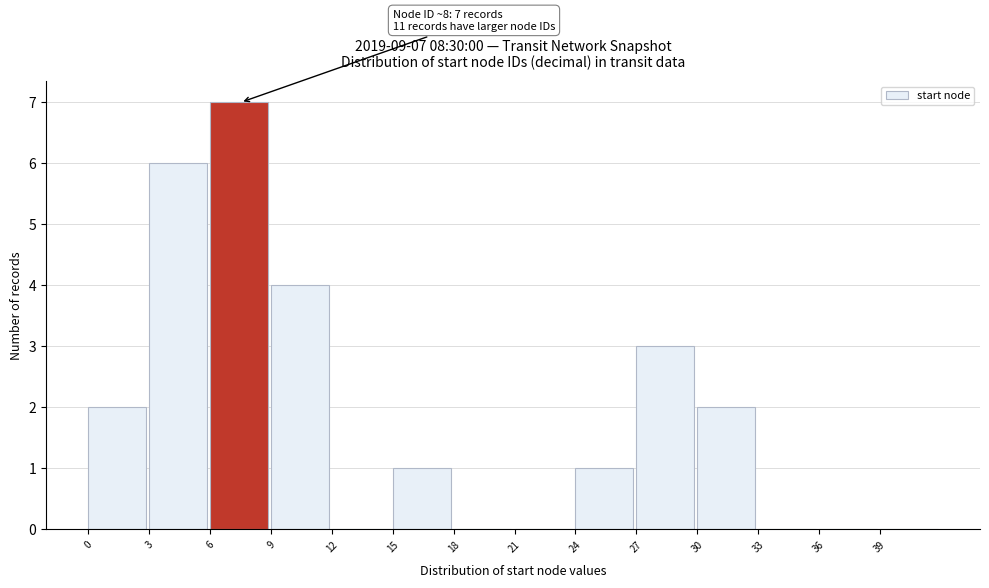

Which range on the x-axis has the tallest bar?

6 to 9